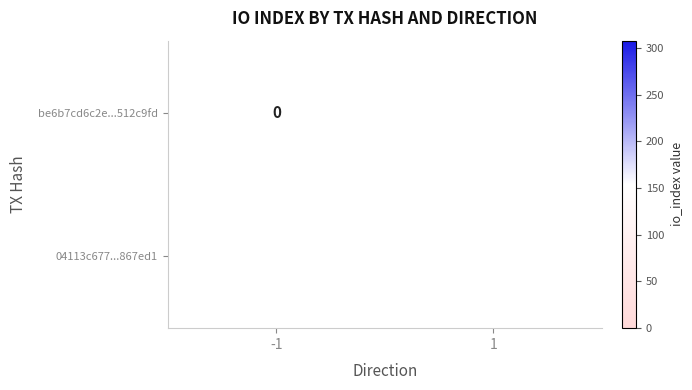

What is the total value across all series at -1?

308